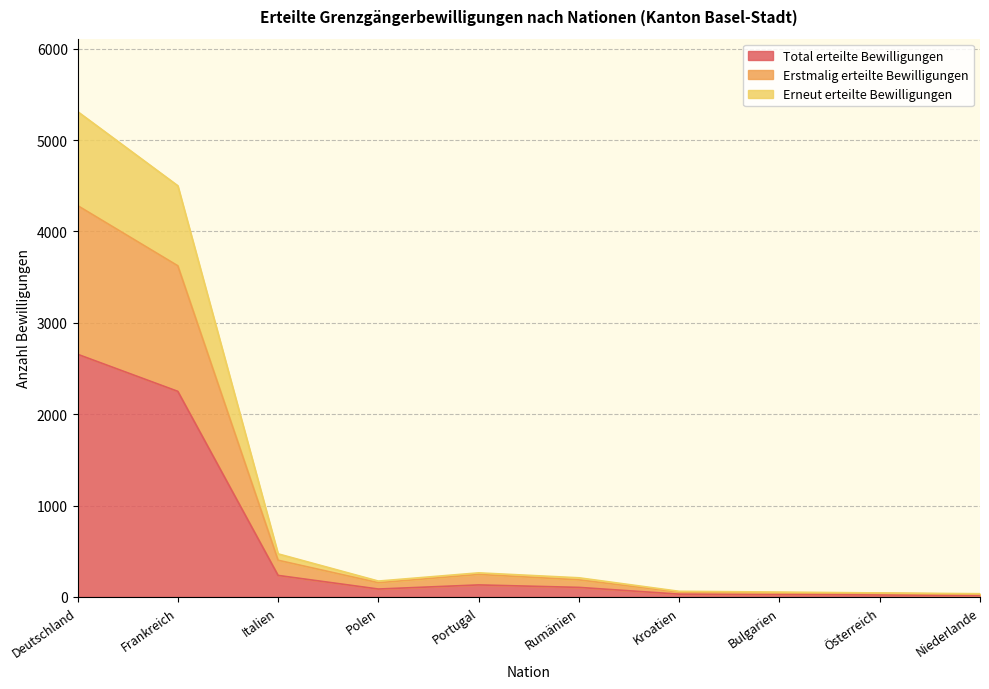

What is the value of the Total erteilte Bewilligungen point at the 8th from the left?

27